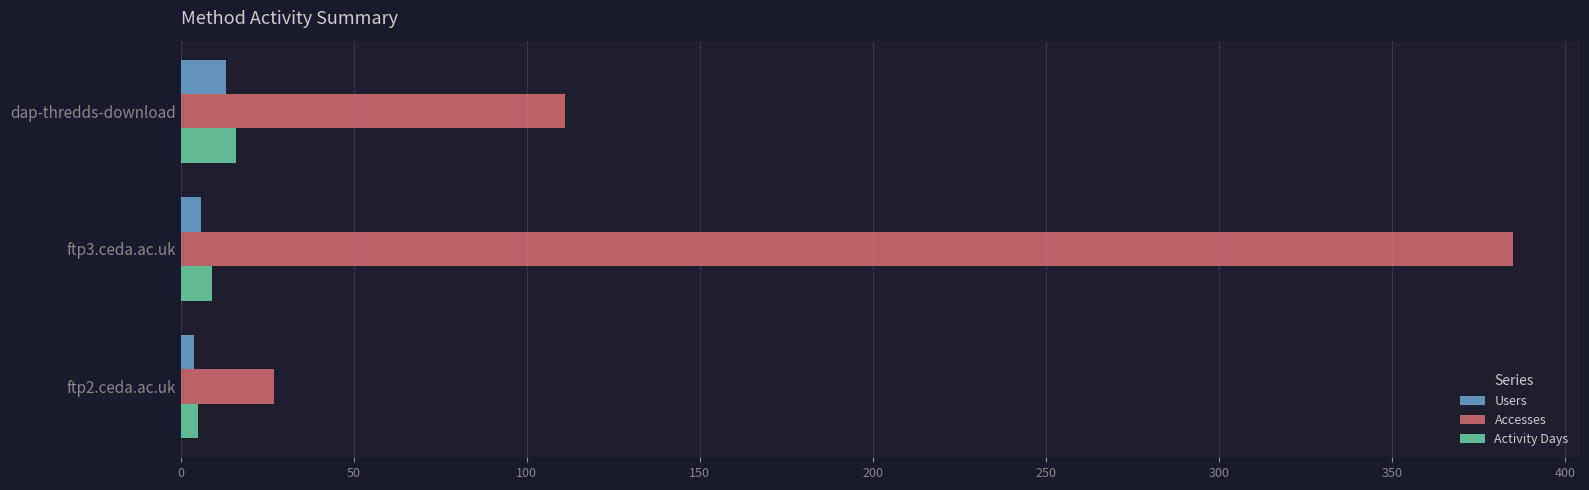

What is the difference between the maximum and second lowest values in the Accesses series?

274